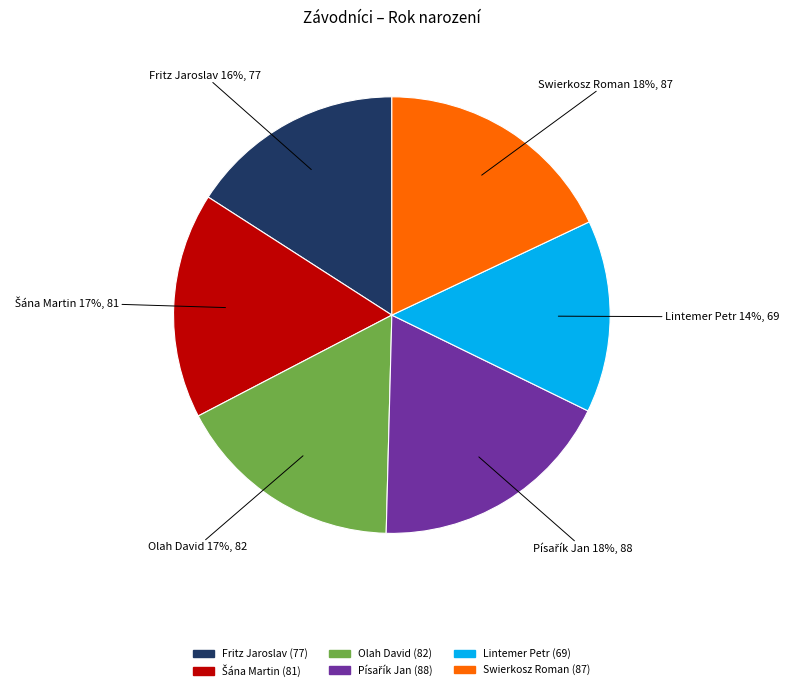

True or false: Fritz Jaroslav accounts for 16% of the total.

True